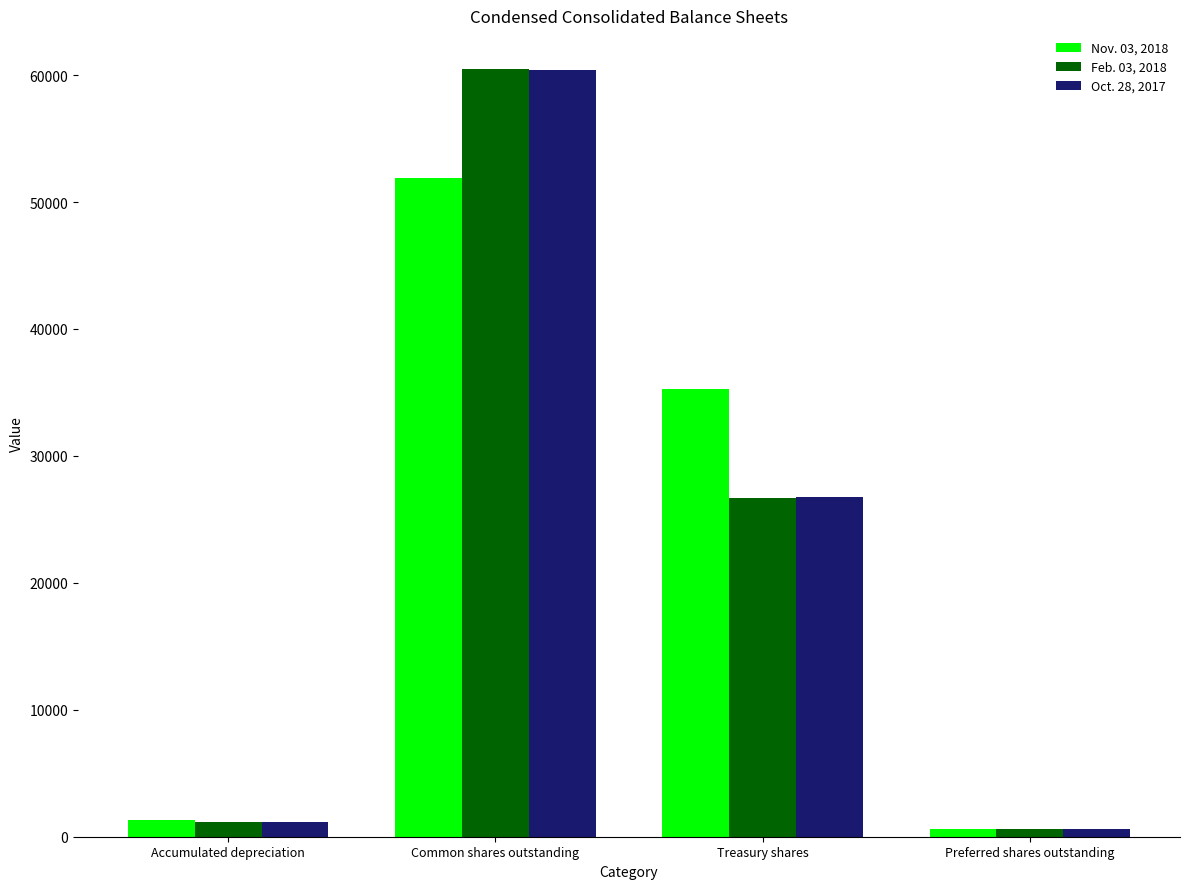

What is the label of the 2nd bar from the left?

Common shares outstanding